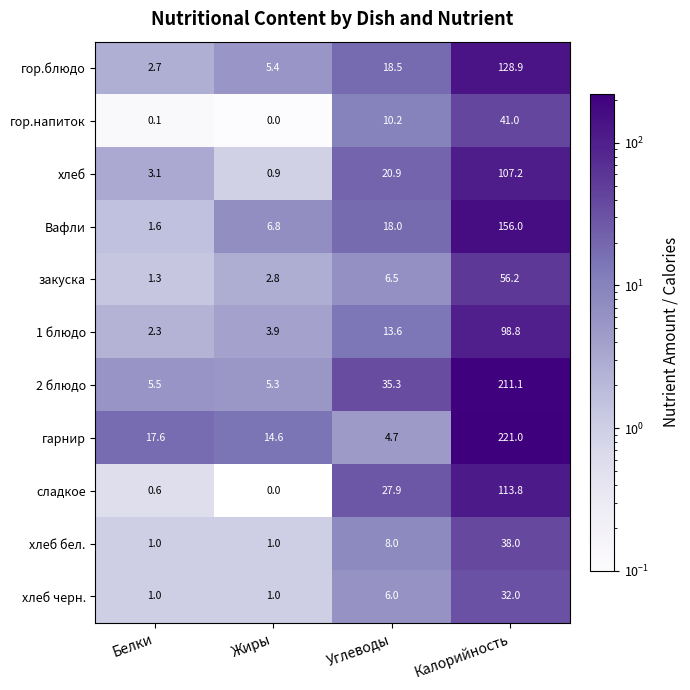

List the labels in order of Вафли value, largest first.

Калорийность, Углеводы, Жиры, Белки